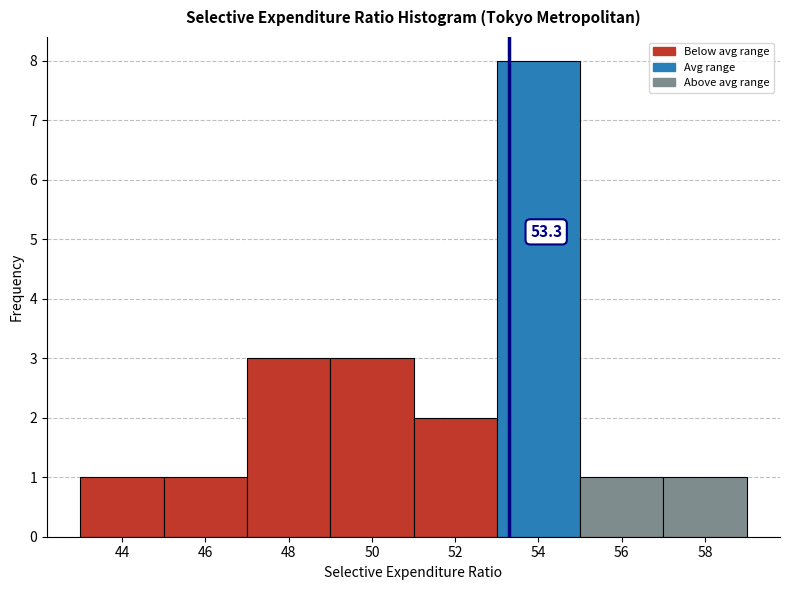

Which range on the x-axis has the tallest bar?

53 to 55